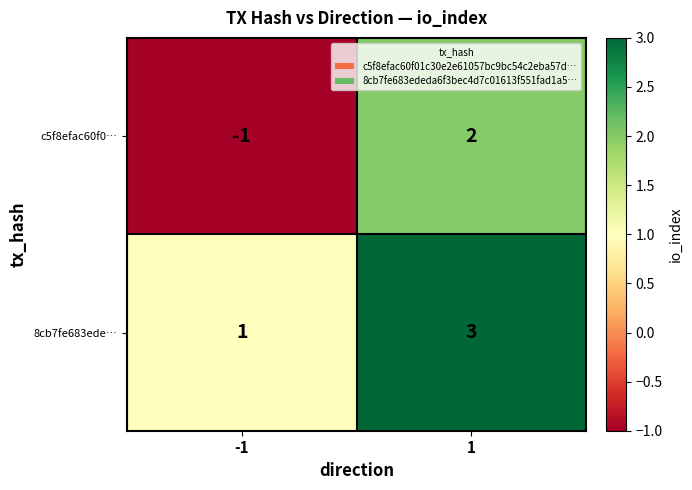

At which category does the chart reach its minimum across all series?

-1